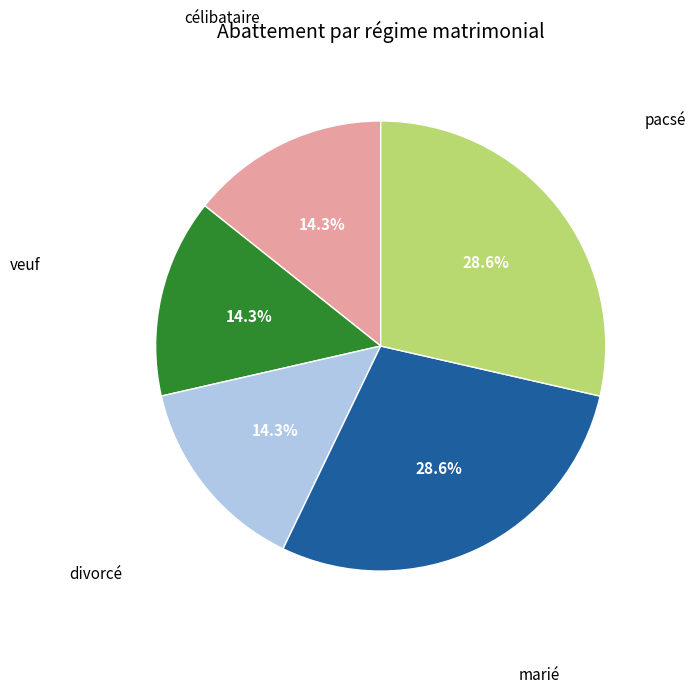

Is there a majority slice in this chart?

No